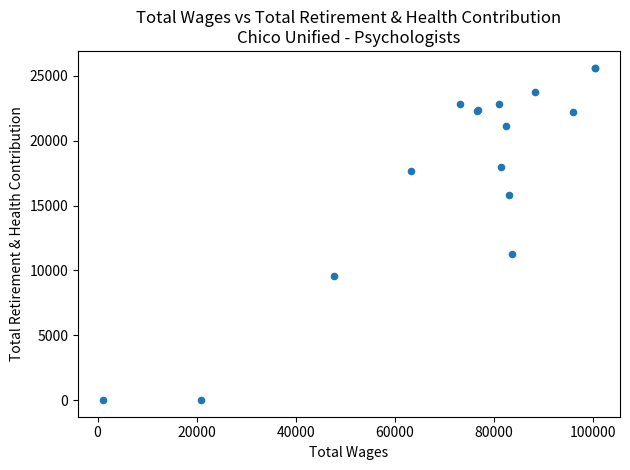

What Y value in the scatter plot is closest to 12824?

11260